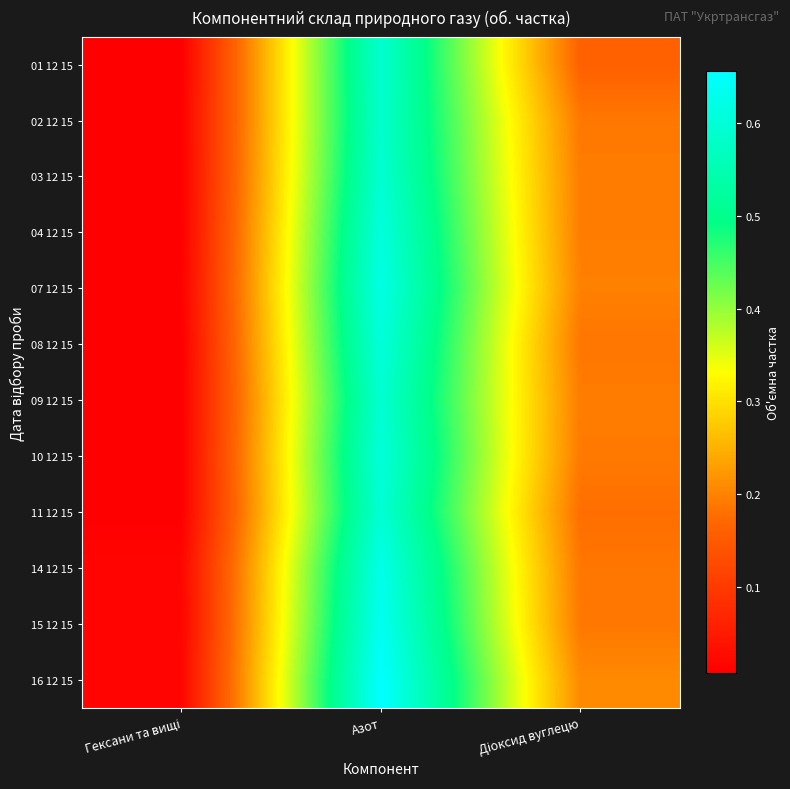

Reading right to left, what are all the values shown in this chart?

01 12 15: Діоксид вуглецю=0.2	Азот=0.6	Гексани та вищі=0.0
02 12 15: Діоксид вуглецю=0.2	Азот=0.6	Гексани та вищі=0.0
03 12 15: Діоксид вуглецю=0.2	Азот=0.6	Гексани та вищі=0.0
04 12 15: Діоксид вуглецю=0.2	Азот=0.6	Гексани та вищі=0.0
07 12 15: Діоксид вуглецю=0.2	Азот=0.6	Гексани та вищі=0.0
08 12 15: Діоксид вуглецю=0.2	Азот=0.6	Гексани та вищі=0.0
09 12 15: Діоксид вуглецю=0.2	Азот=0.6	Гексани та вищі=0.0
10 12 15: Діоксид вуглецю=0.2	Азот=0.6	Гексани та вищі=0.0
11 12 15: Діоксид вуглецю=0.2	Азот=0.6	Гексани та вищі=0.0
14 12 15: Діоксид вуглецю=0.2	Азот=0.6	Гексани та вищі=0.0
15 12 15: Діоксид вуглецю=0.2	Азот=0.6	Гексани та вищі=0.0
16 12 15: Діоксид вуглецю=0.2	Азот=0.7	Гексани та вищі=0.0